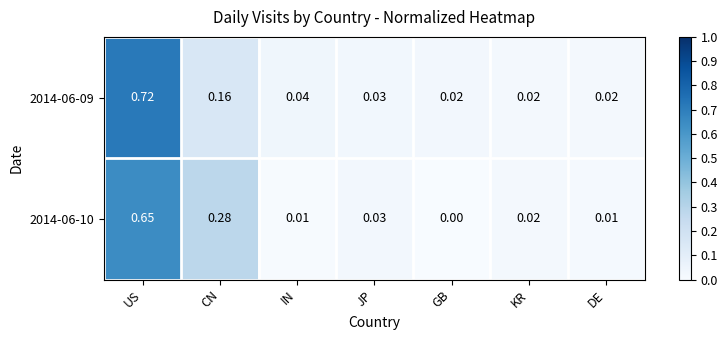

At which label is 2014-06-10 closest to 0?

GB